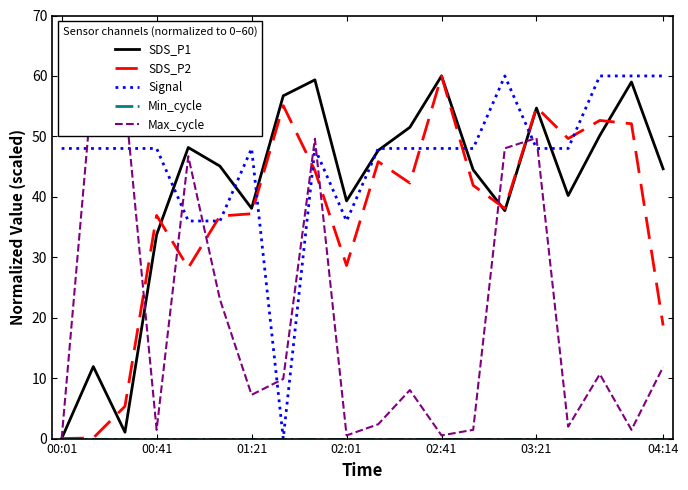

True or false: Max_cycle and Min_cycle cross at least once.

False